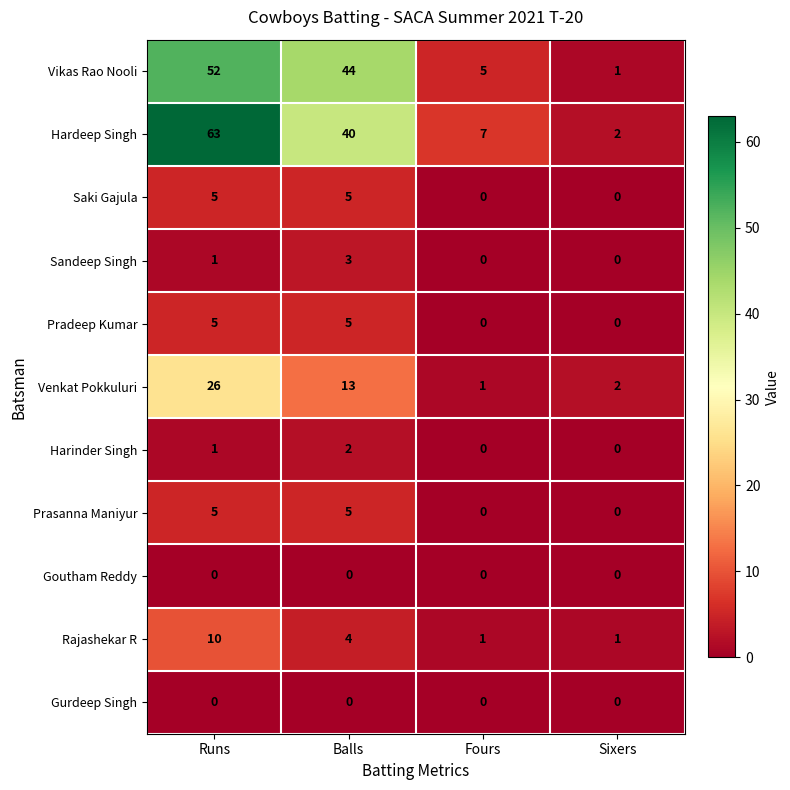

The Prasanna Maniyur series shows 5 at Runs. True or false?

True